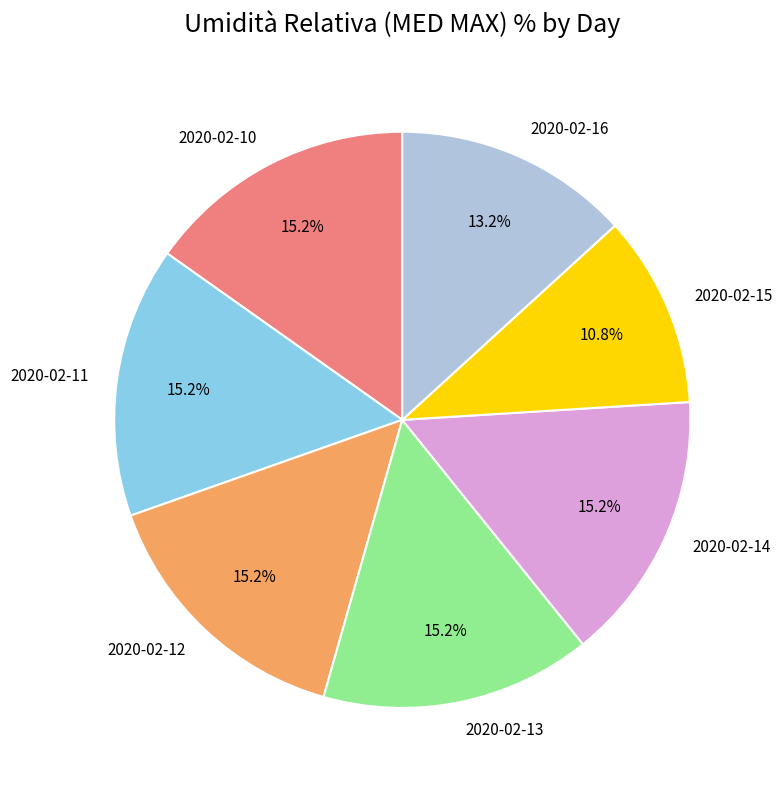

Is 2020-02-16 the majority of the pie?

No